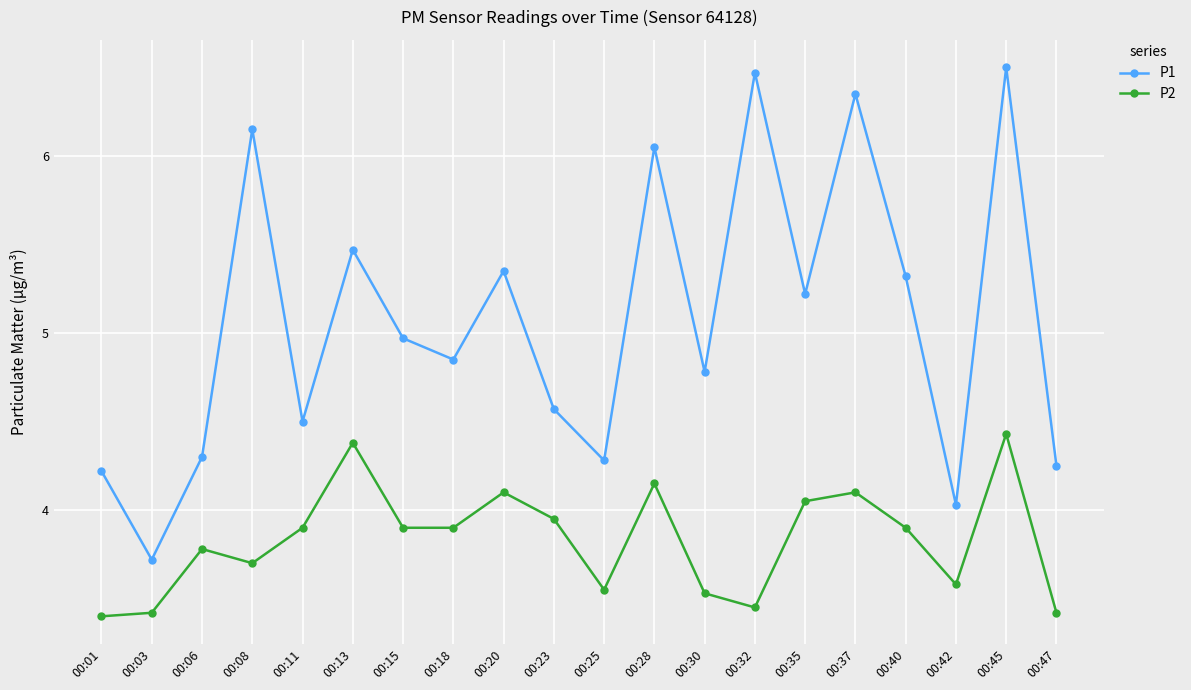

What is the difference between the P2 values at 00:13 and 00:23?

0.4